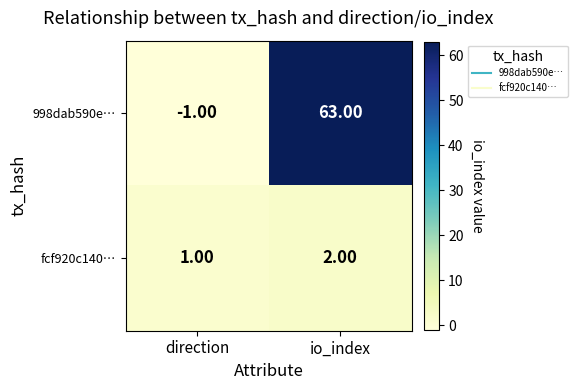

What is the sum of the fcf920c140… values at io_index and direction?

3